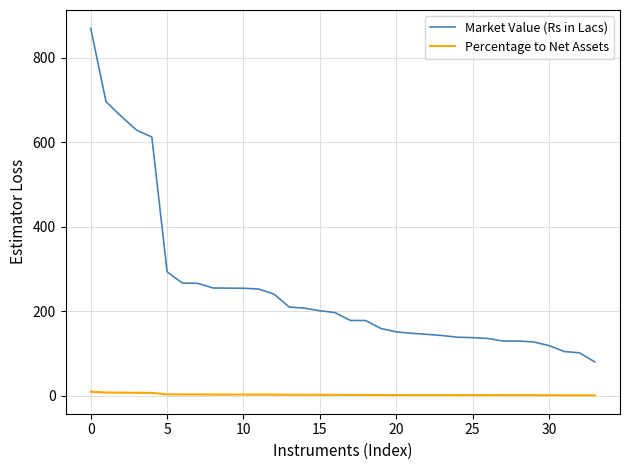

Which series has the largest total across all categories?

Market Value (Rs in Lacs)